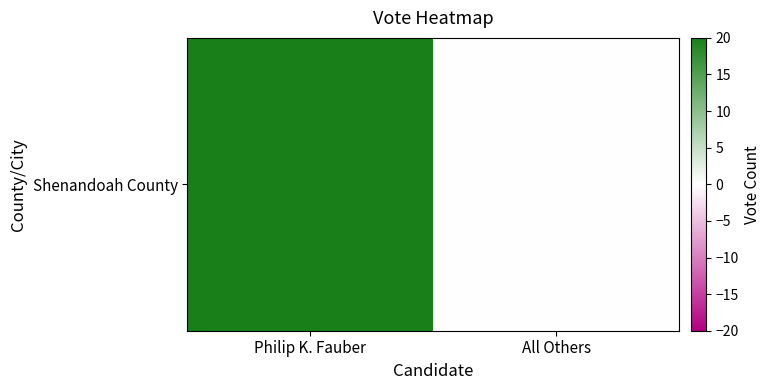

What is the difference between the values at Philip K. Fauber and All Others?

20